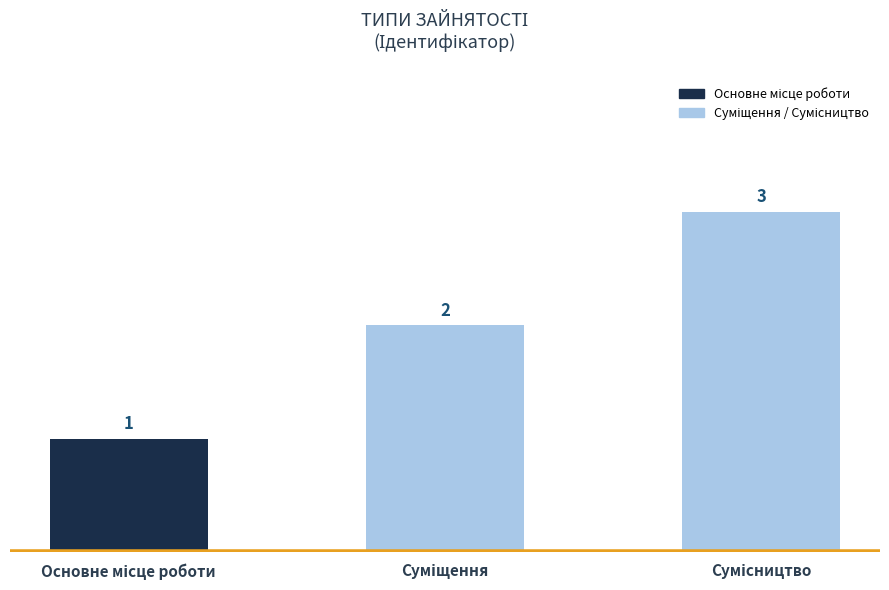

Count the values in the range 1 to 3.

3